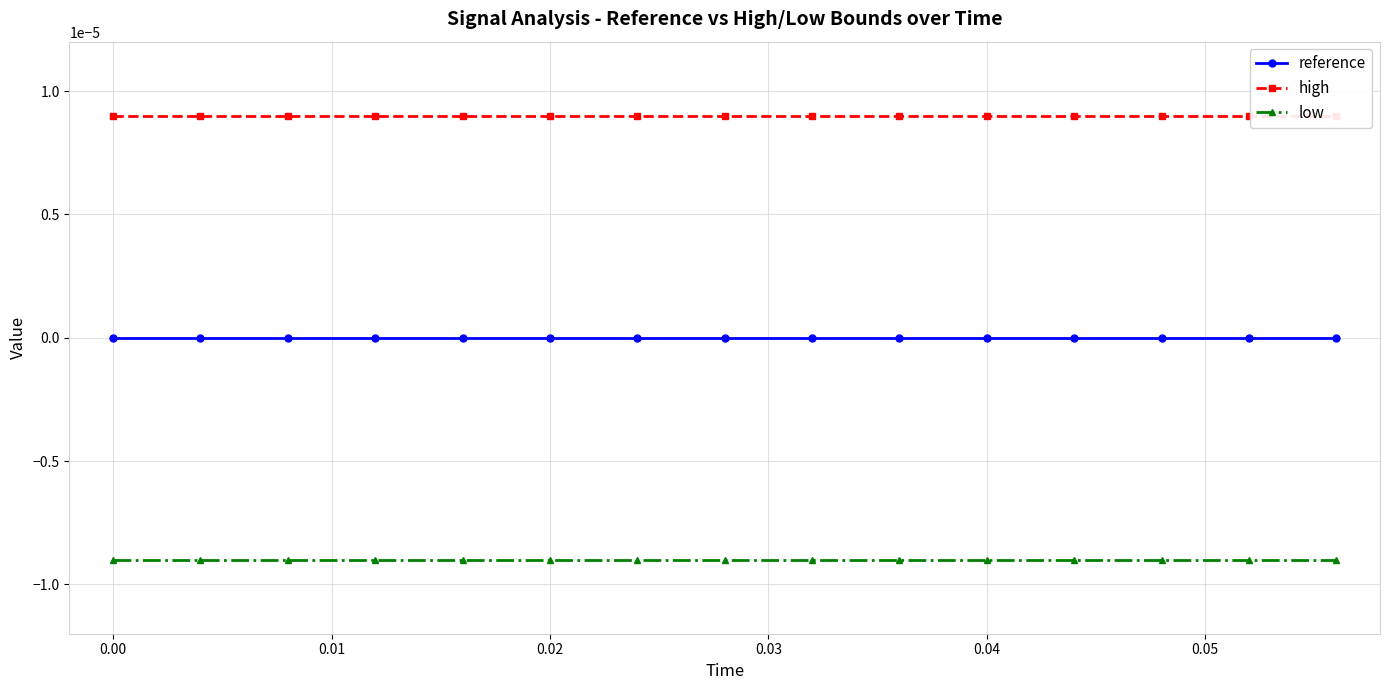

Which series has the largest total across all categories?

high